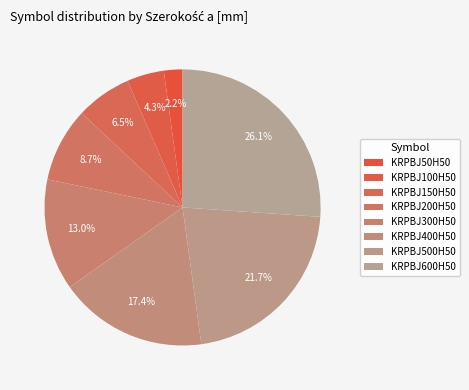

Count the number of slices in the pie.

8